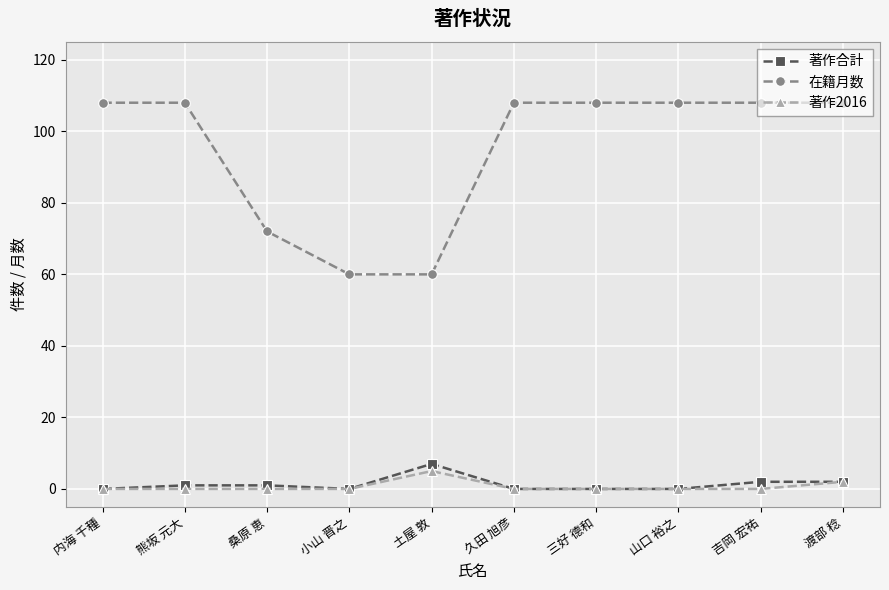

What is the approximate value of 著作合計 at 土屋 敦?

7